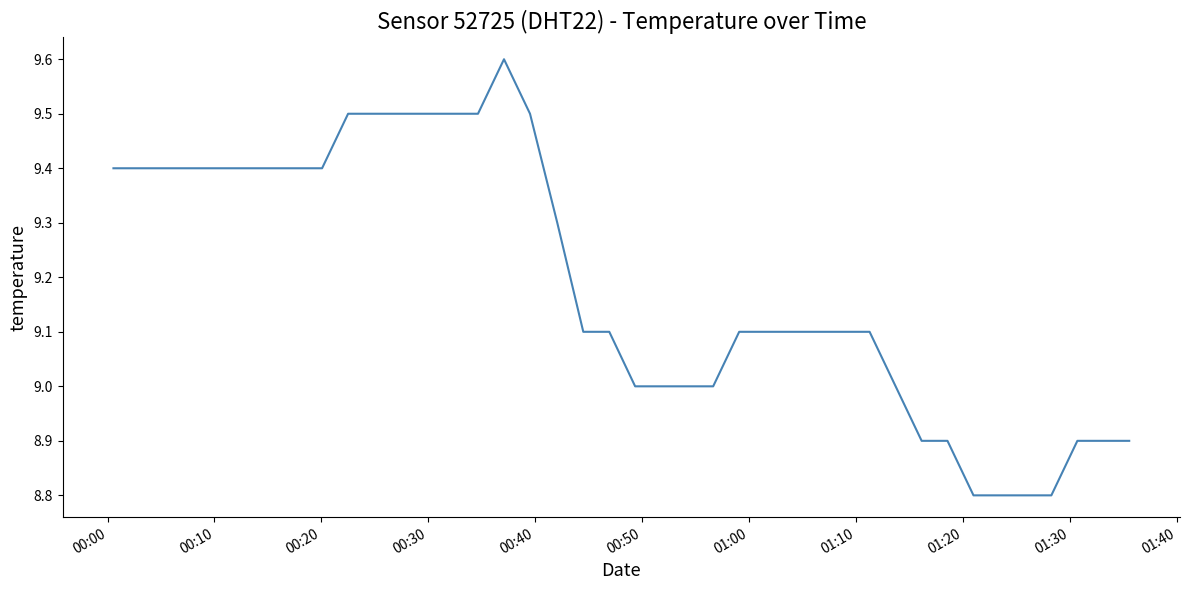

What is the difference between the maximum and minimum values?

0.8